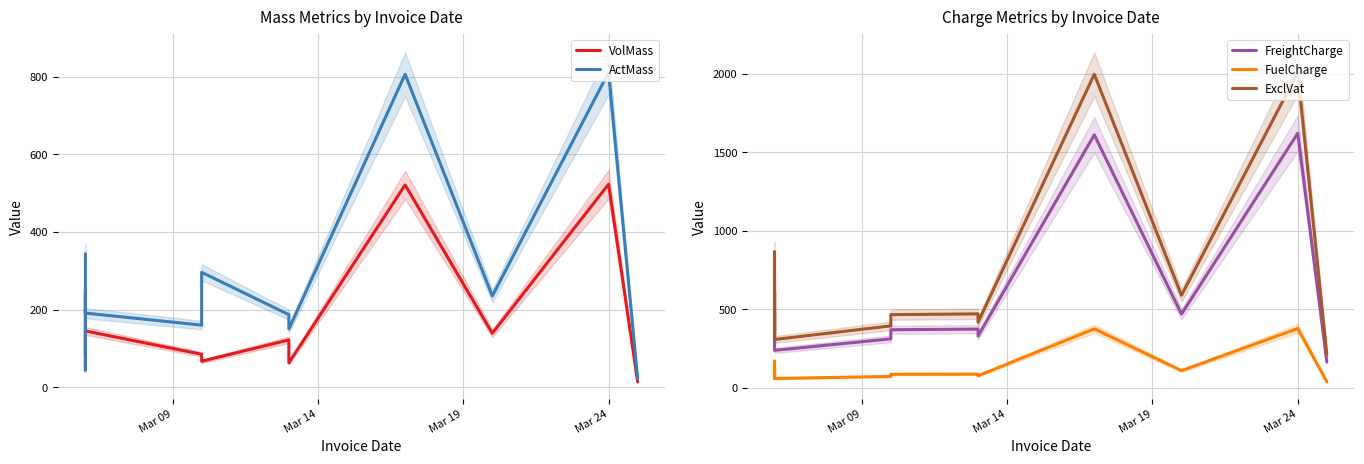

Which series changed the most between Mar 09 and Mar 24?

ExclVat